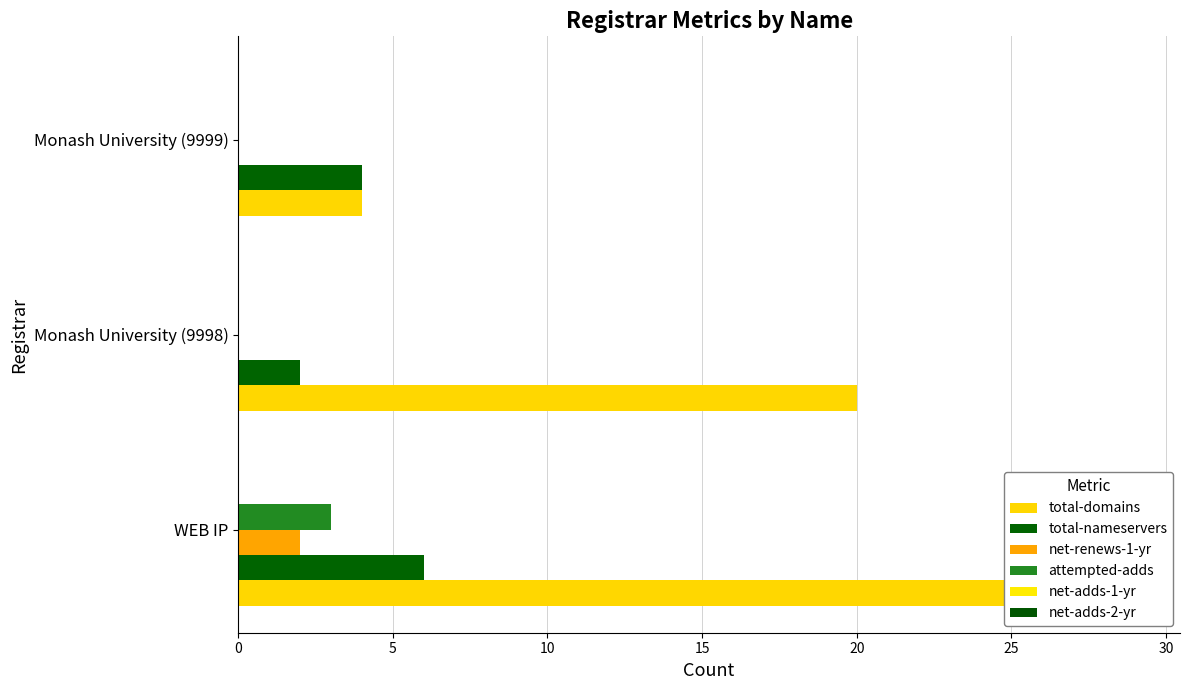

Are the bars grouped side by side (vs. stacked)?

Yes